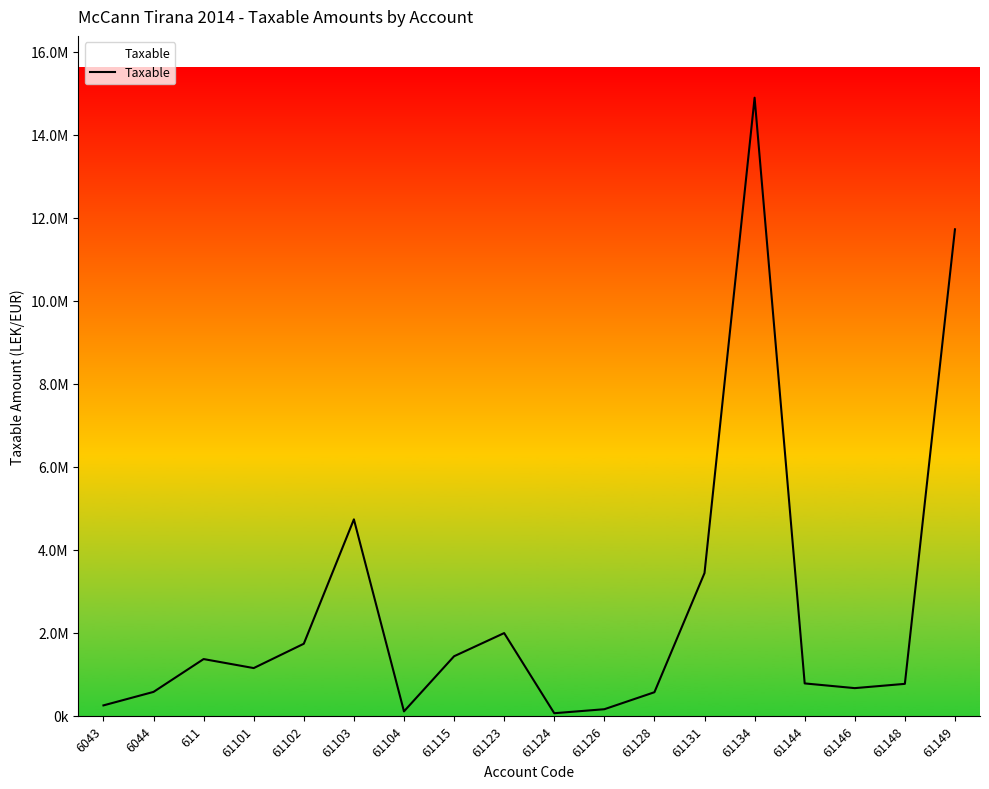

Does the chart display data point markers on the line(s)?

No